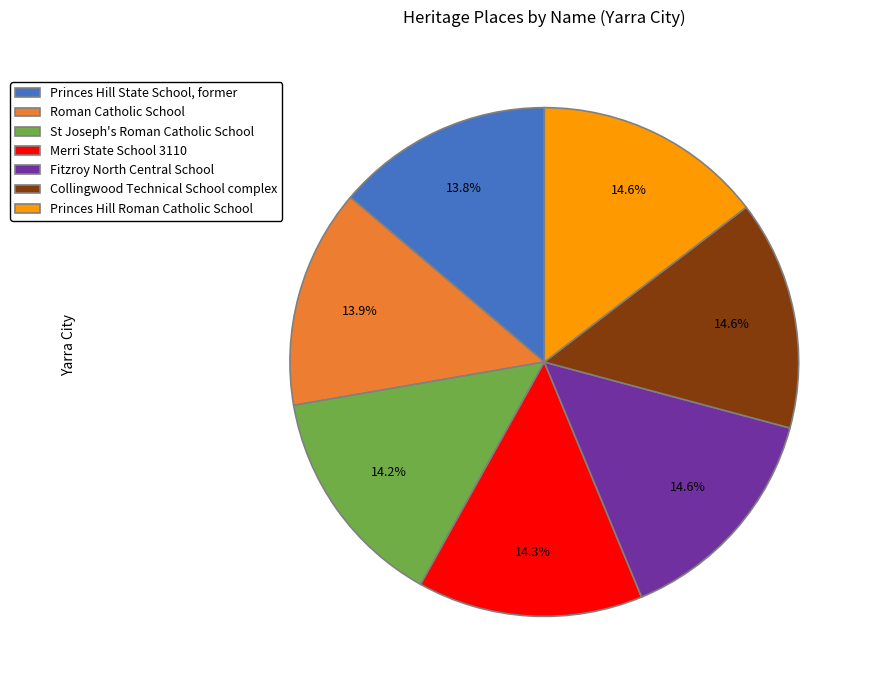

Is it true that Collingwood Technical School complex is 8% of the pie?

False